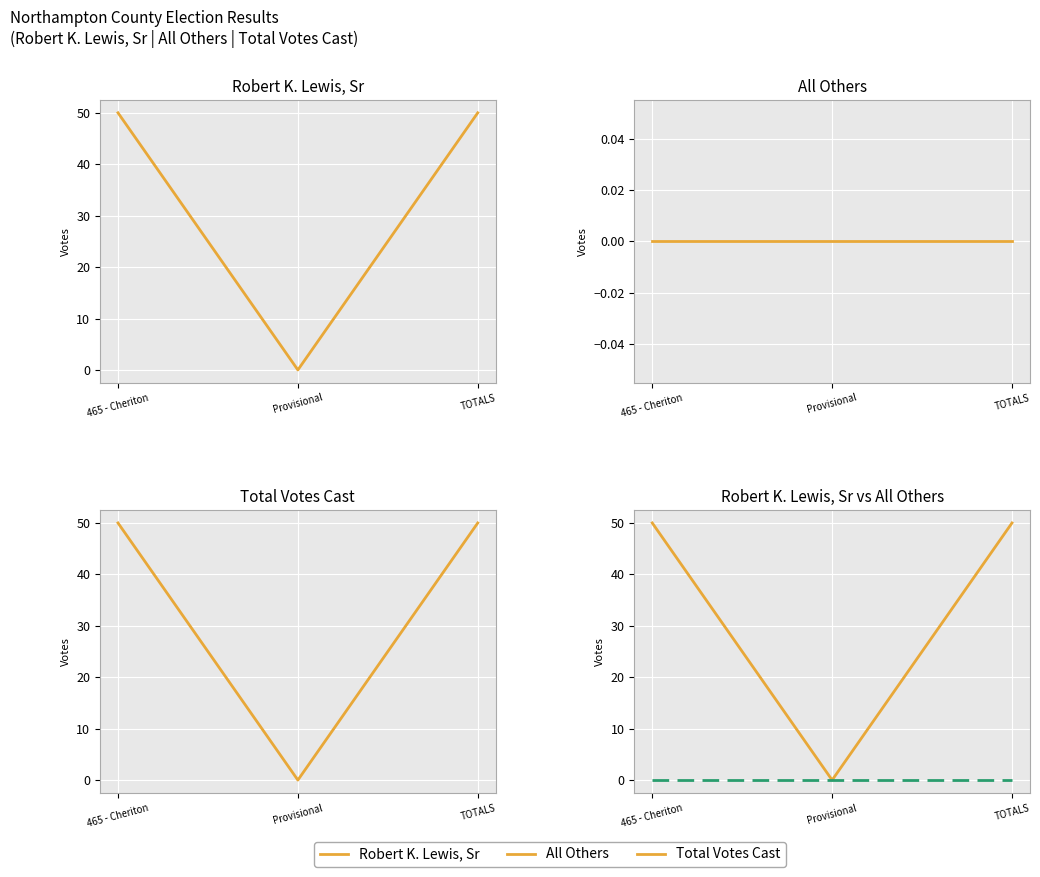

Between Provisional and TOTALS, which series saw the biggest shift?

Robert K. Lewis, Sr